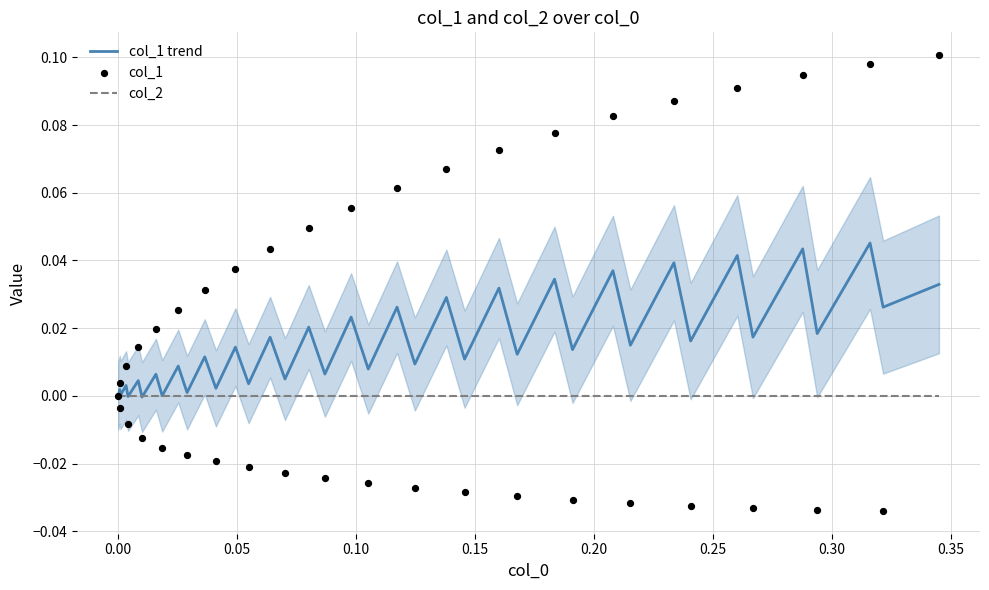

What are all the series names shown in the legend?

col_1 trend, col_2, col_1